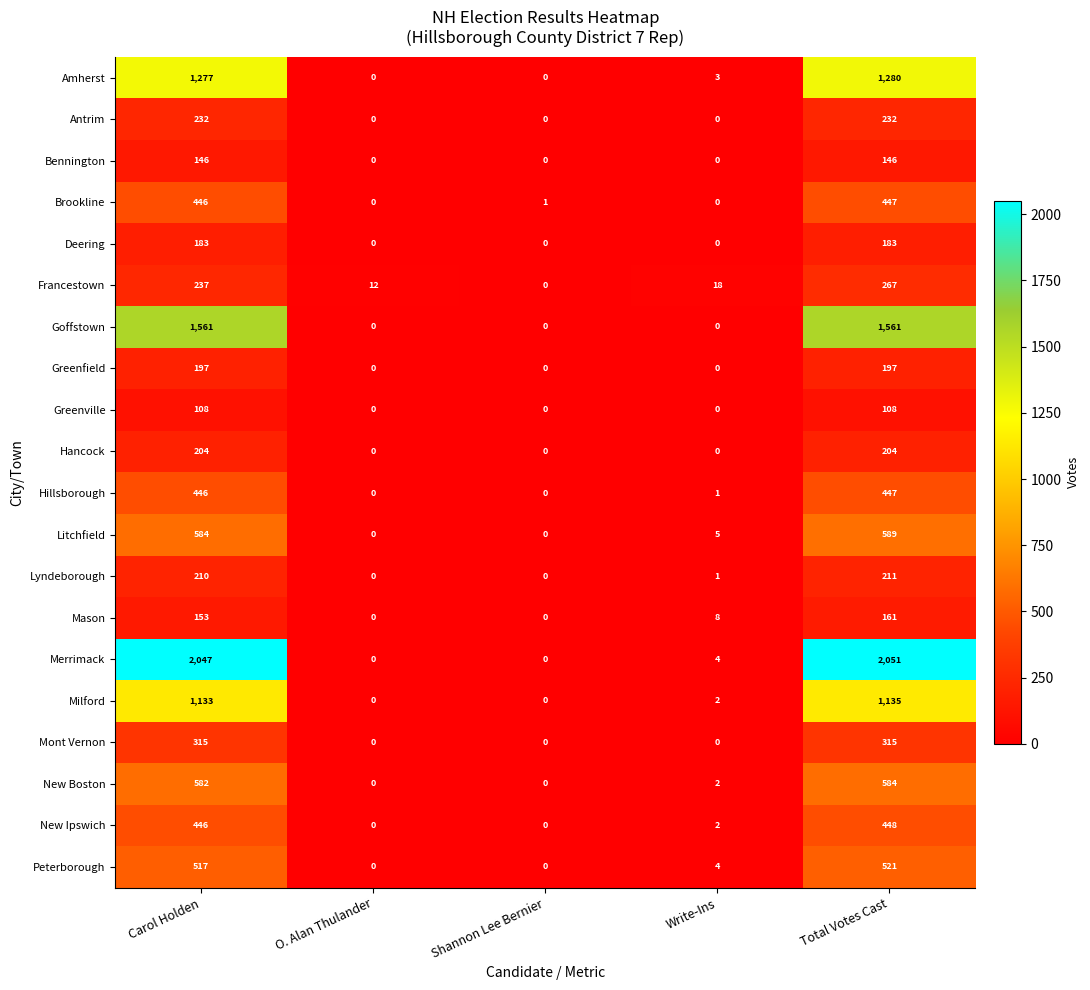

Which label corresponds to the largest value in the chart?

Total Votes Cast